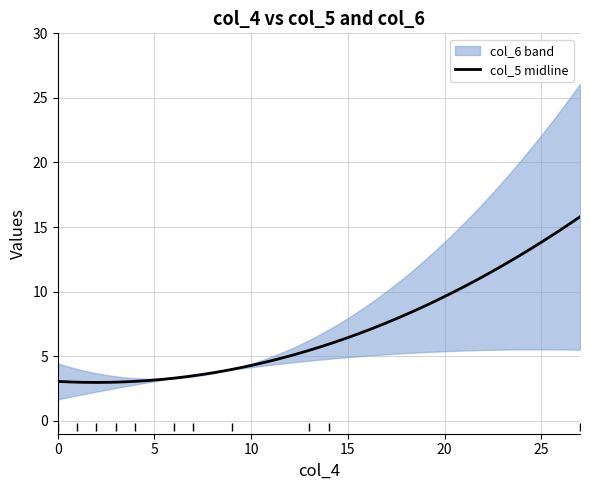

True or false: col_5 has more than 2 interior local peaks.

False